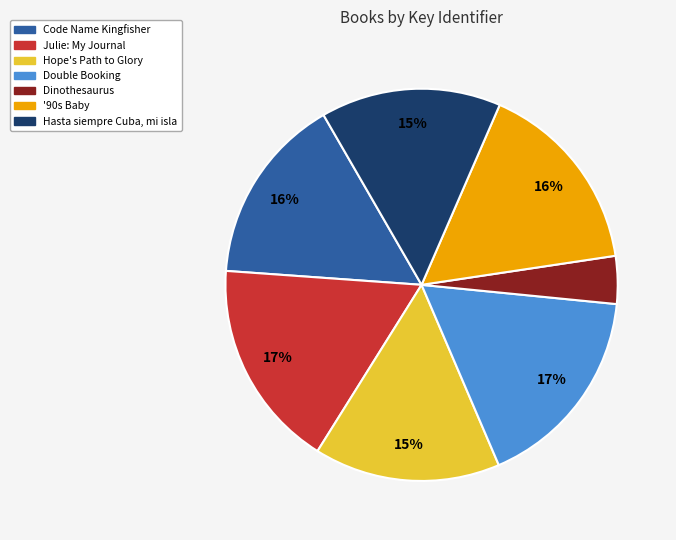

Between Double Booking and Hasta siempre Cuba, mi isla, which is larger?

Double Booking